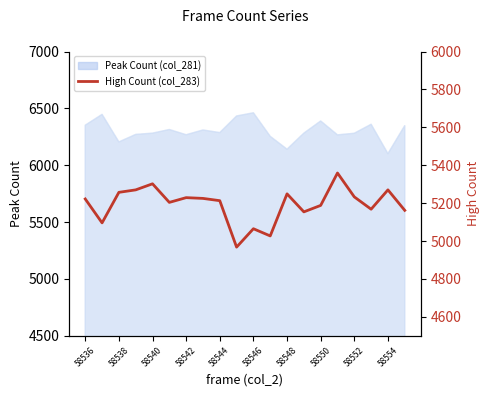

The chart shows a value of 1502 at 58550. True or false?

False